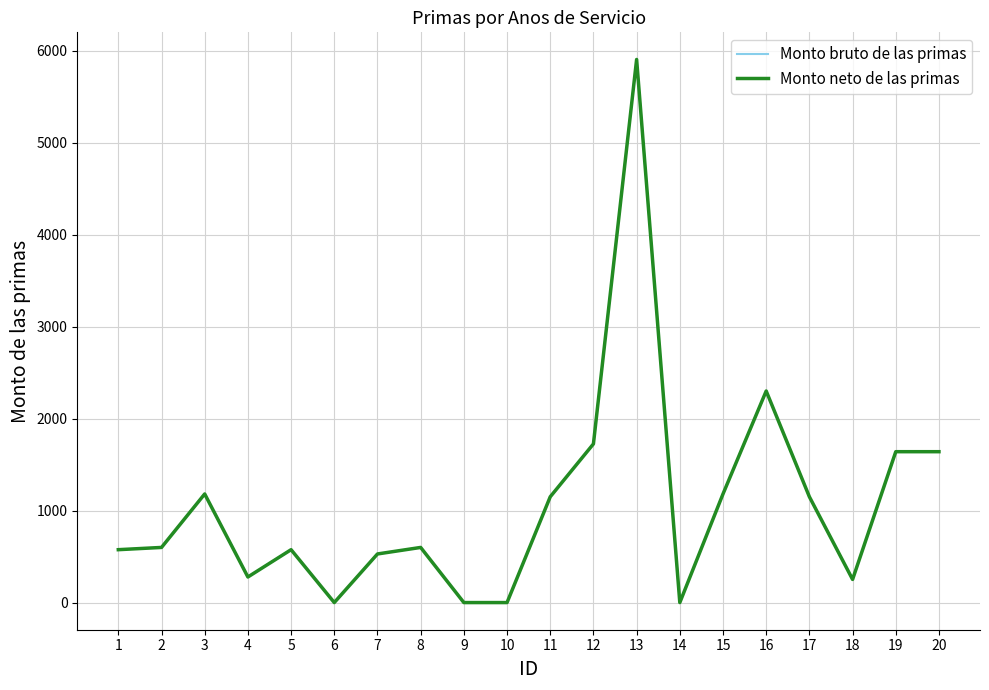

True or false: Monto neto de las primas and Monto bruto de las primas cross at least once.

False